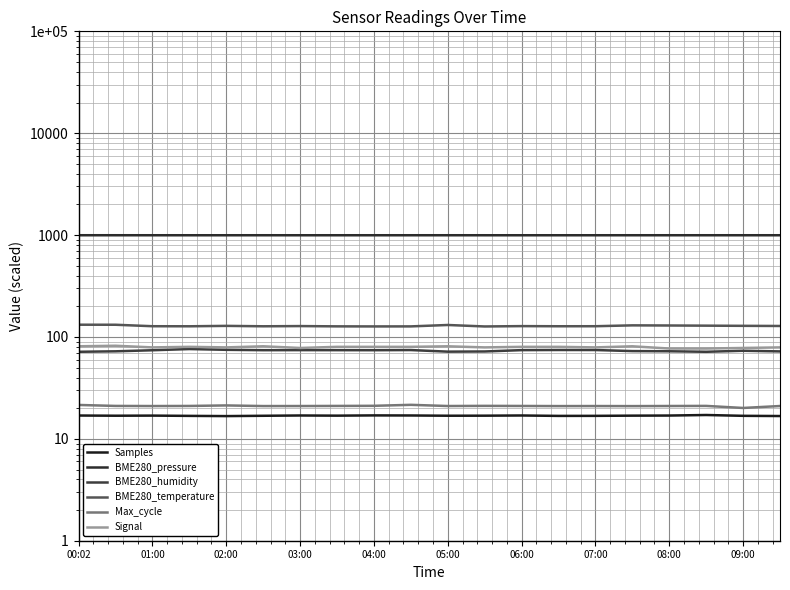

True or false: BME280_temperature has a value of 126.8 at 11.

True